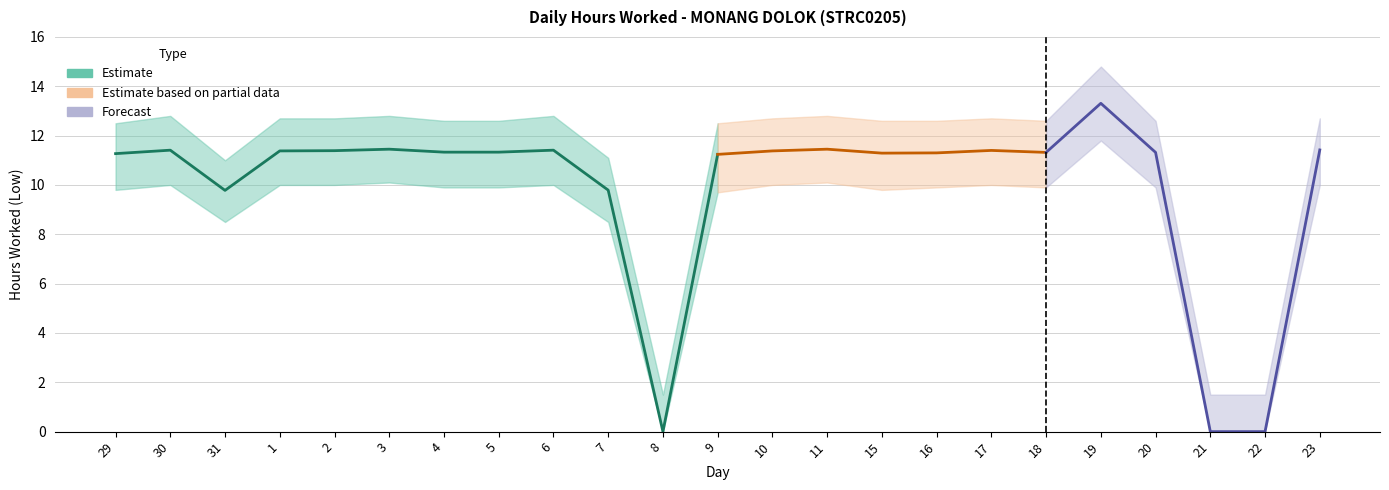

How many data points in Lower Bound are less than 9?

5